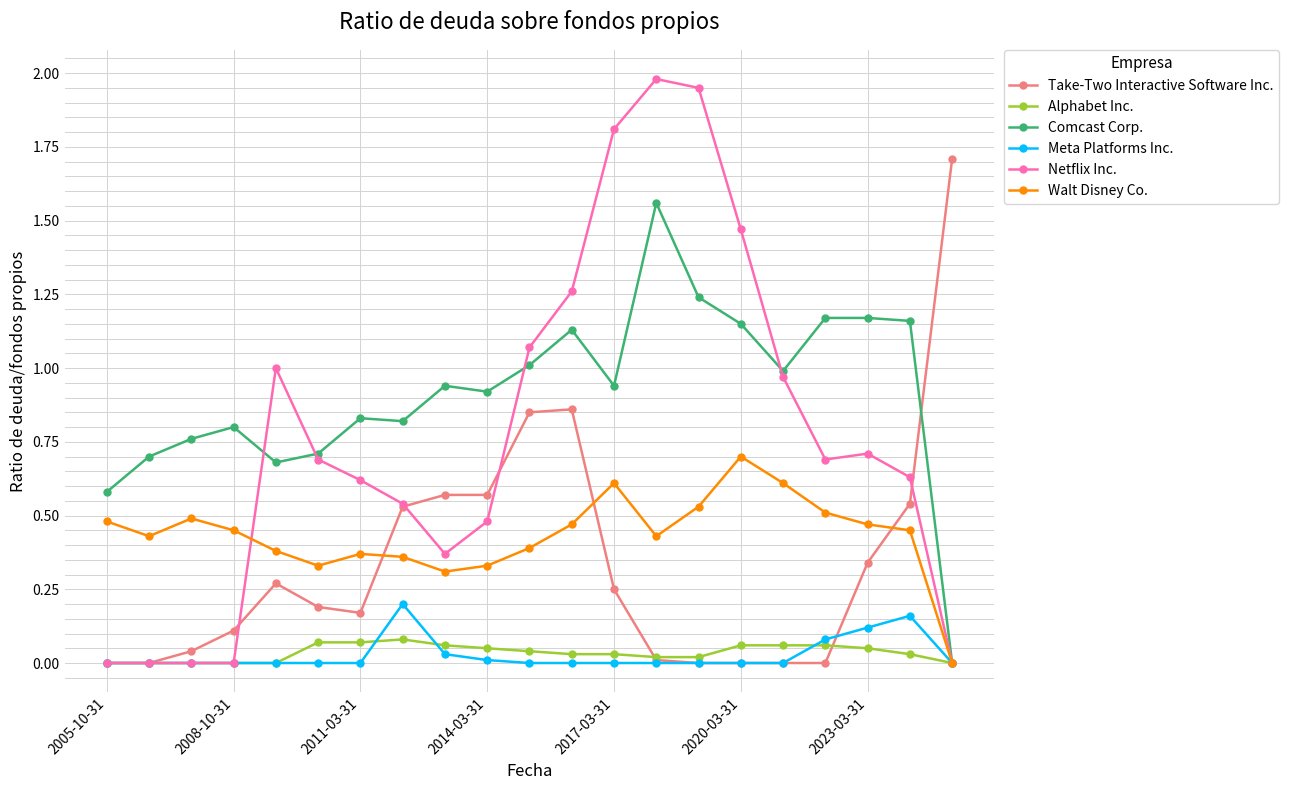

Which series has the widest spread of values?

Netflix Inc.